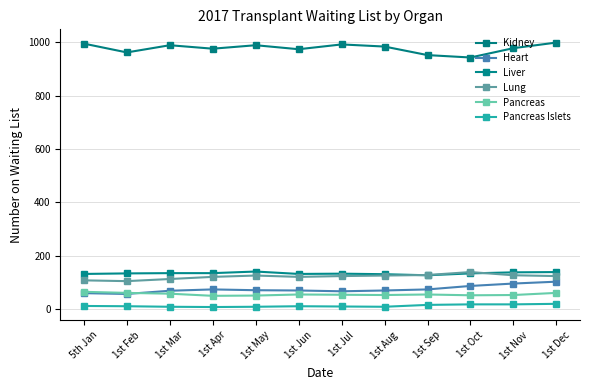

What is the minimum value shown in the chart?

8